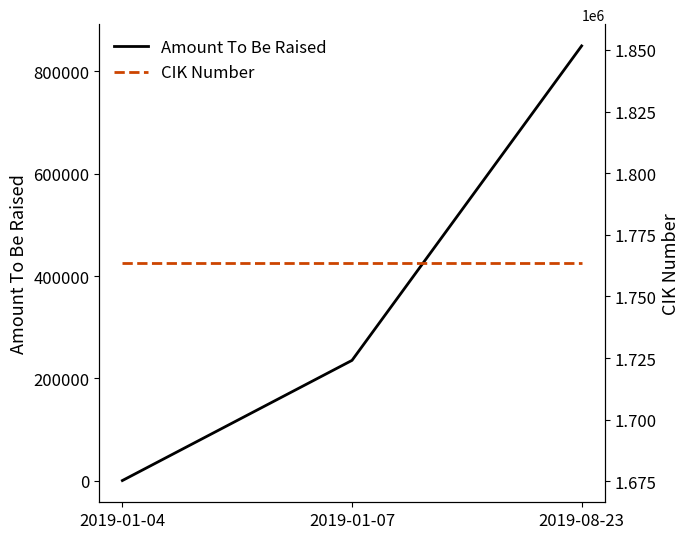

How many data points in Amount To Be Raised are above 235000?

1